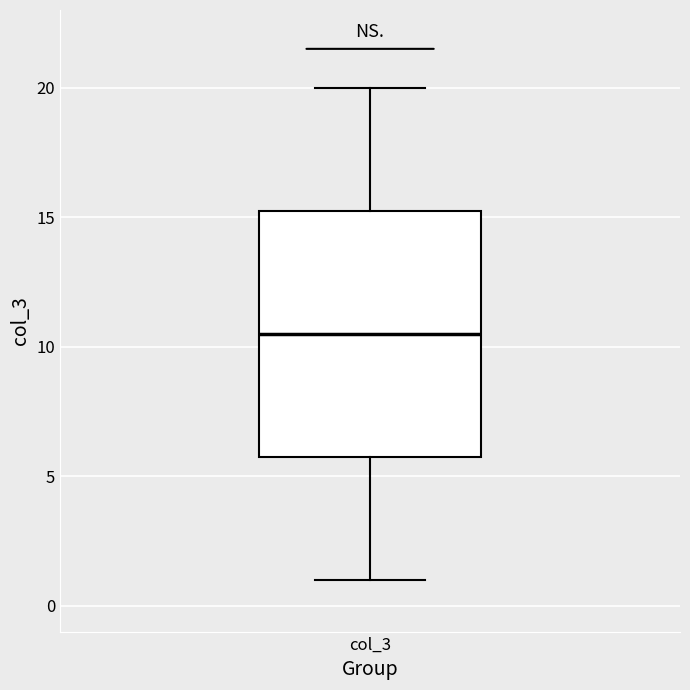

Where does the median line of the box for col_3 sit on the y-axis? The values are not printed on the chart, so give them approximately, as read against the axis.

10.5